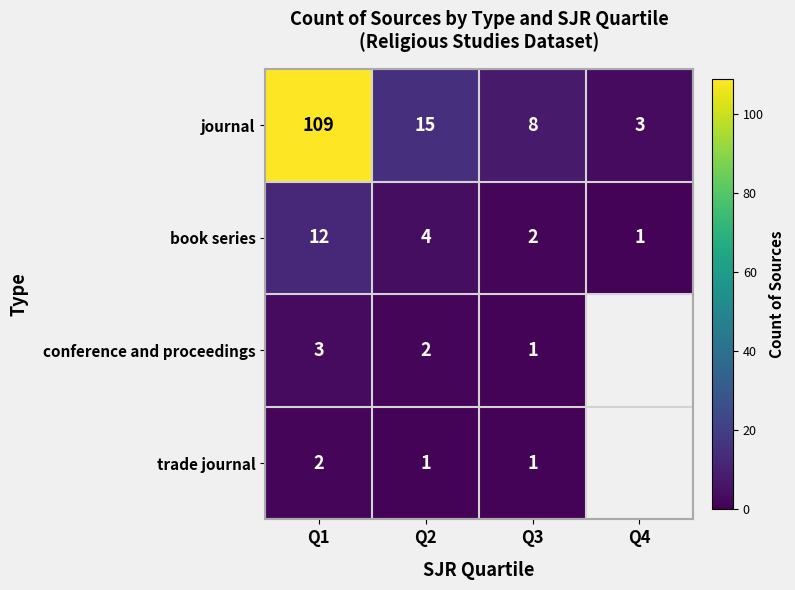

How many data points does each series have?

4